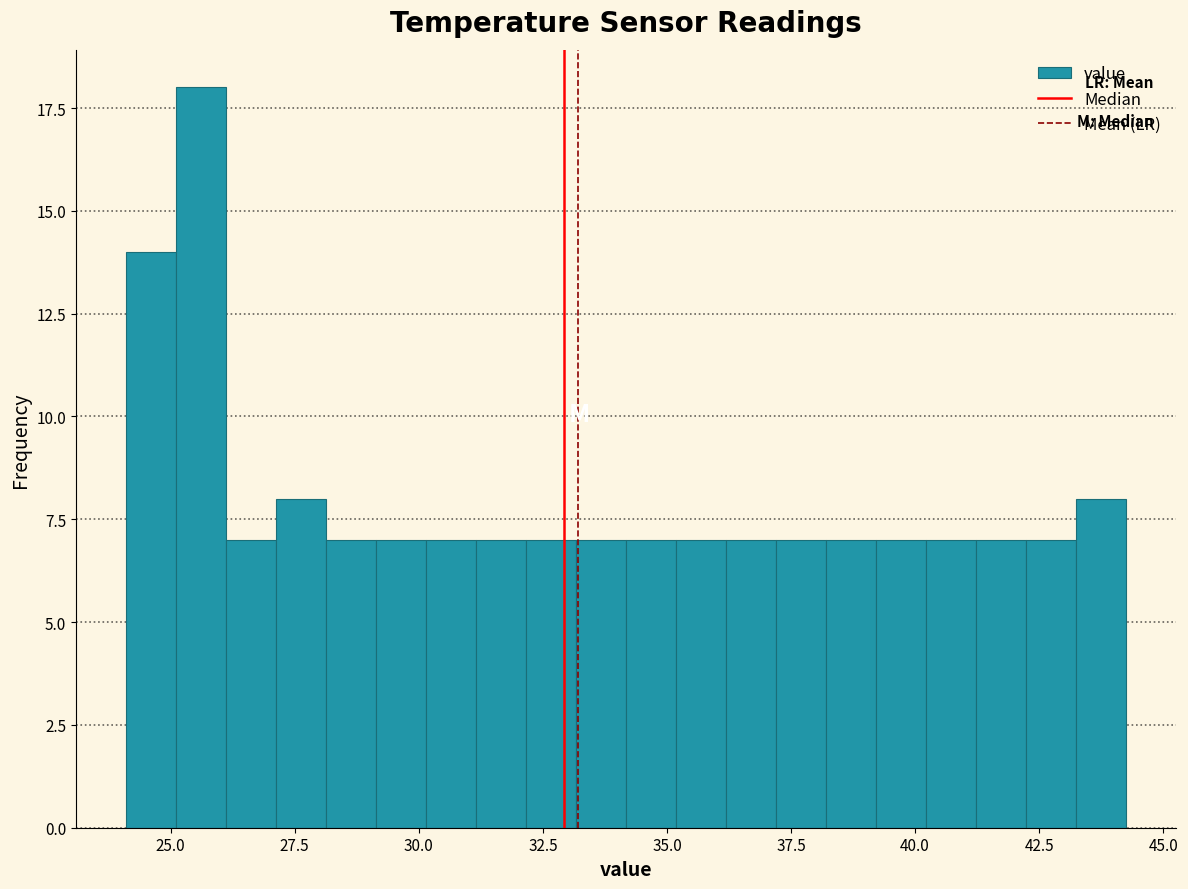

Read against the x-axis, roughly where is the centre of the tallest bar?

25.5